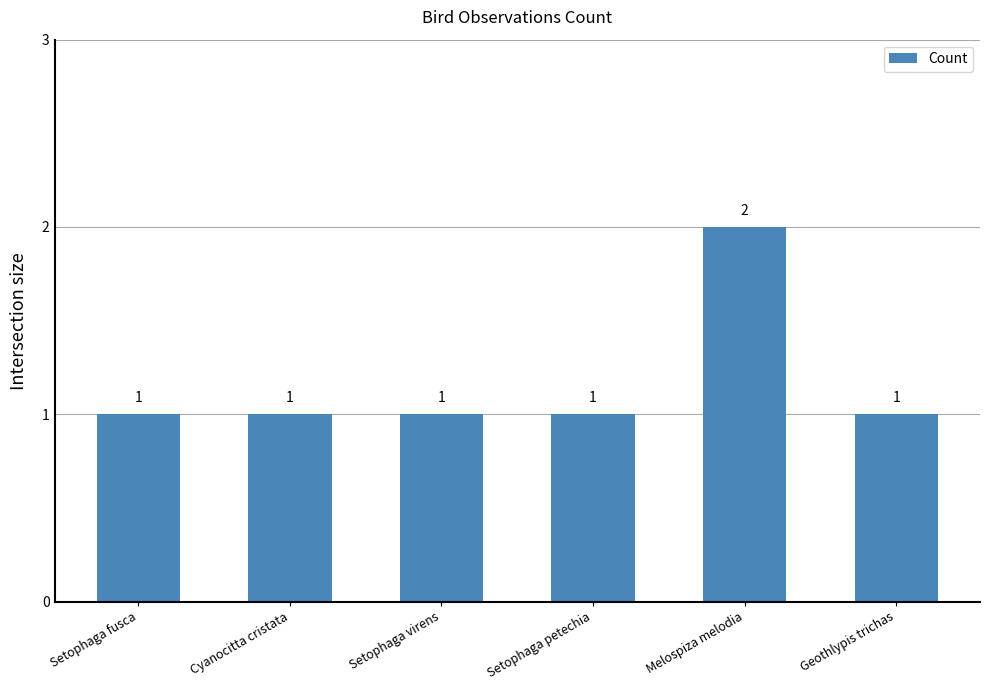

True or false: the data shows 3 at Melospiza melodia.

False